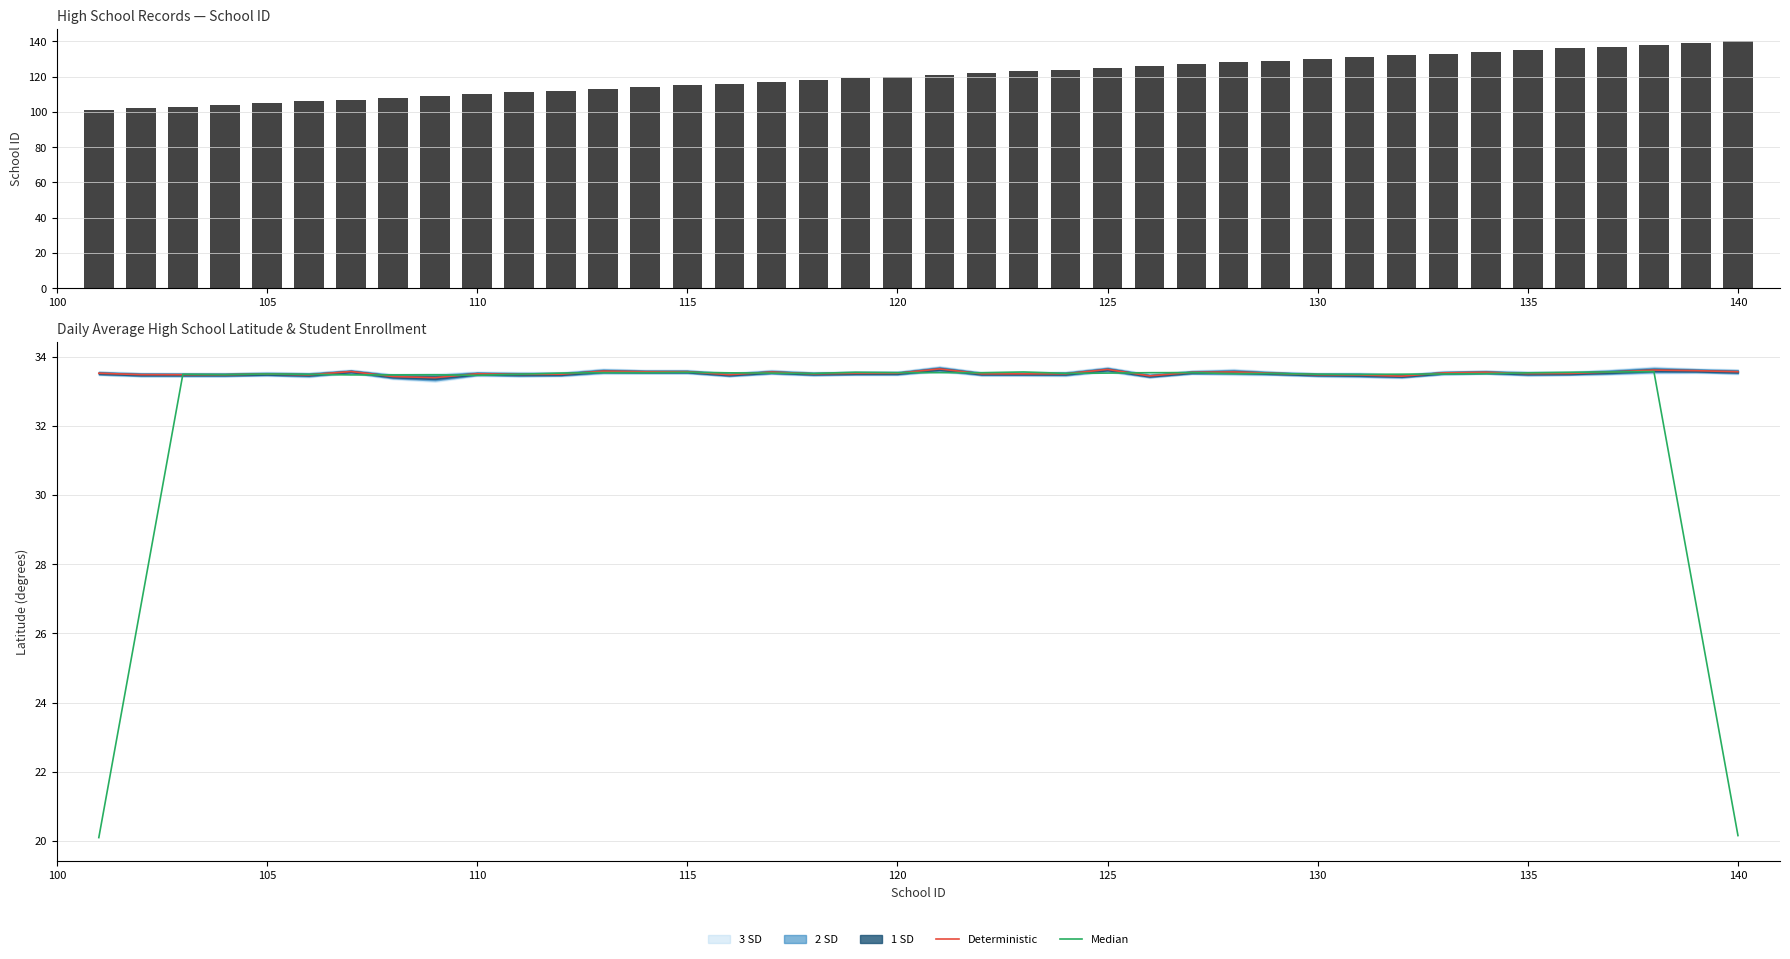

What is the minimum value shown in the chart?

20.1